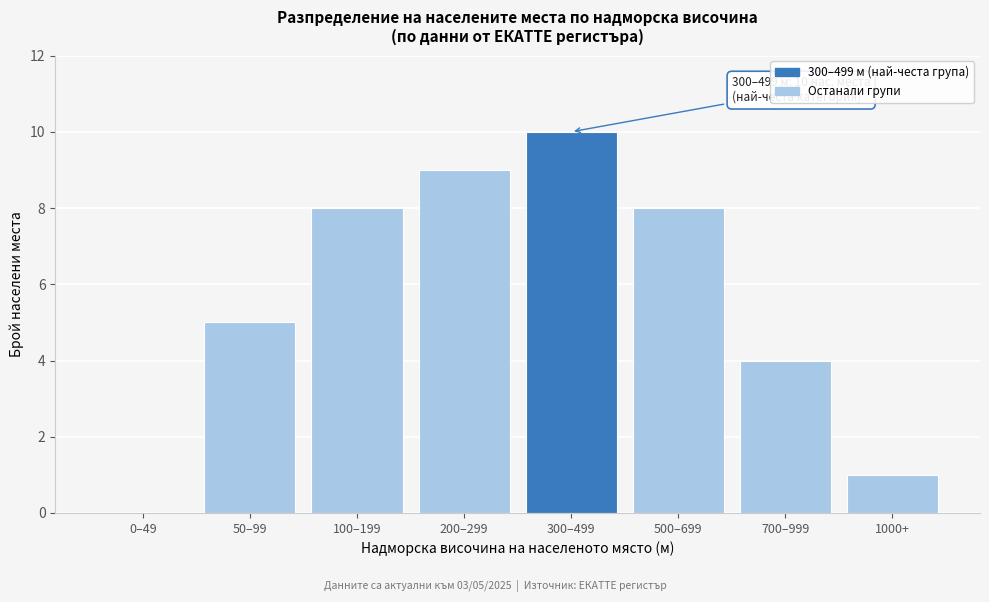

Reading left to right, extract all data points from this chart.

0–49=0	50–99=5	100–199=8	200–299=9	300–499=10	500–699=8	700–999=4	1000+=1